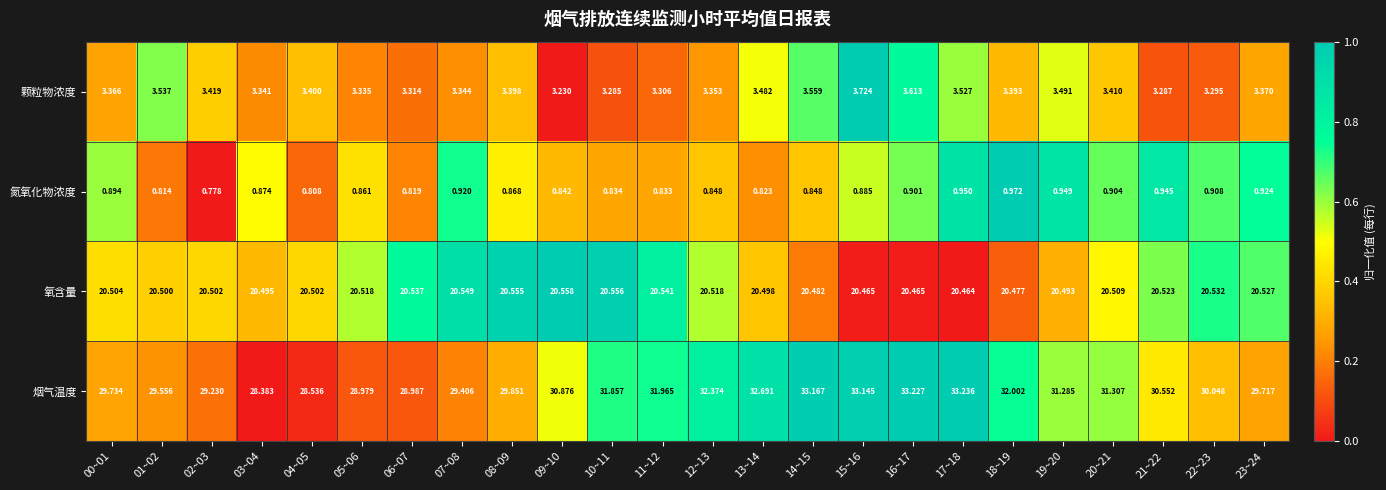

Rank the series at 06~07 from lowest to highest value.

氮氧化物浓度, 颗粒物浓度, 氧含量, 烟气温度